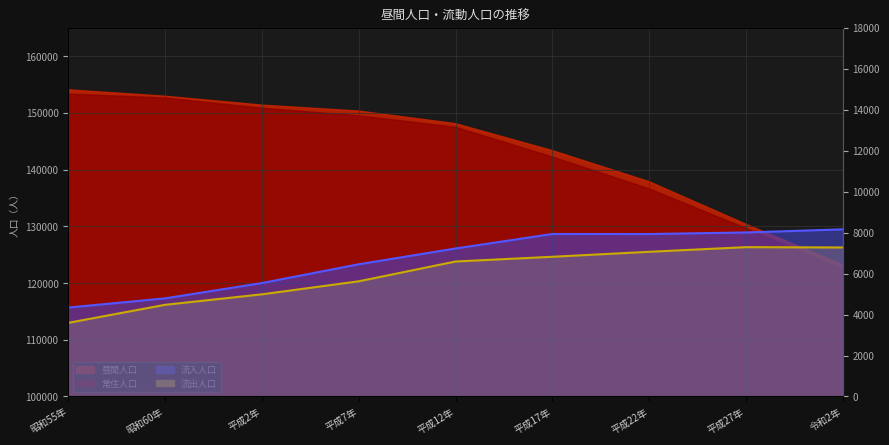

How many interior local peaks does the 流出人口 series have?

1